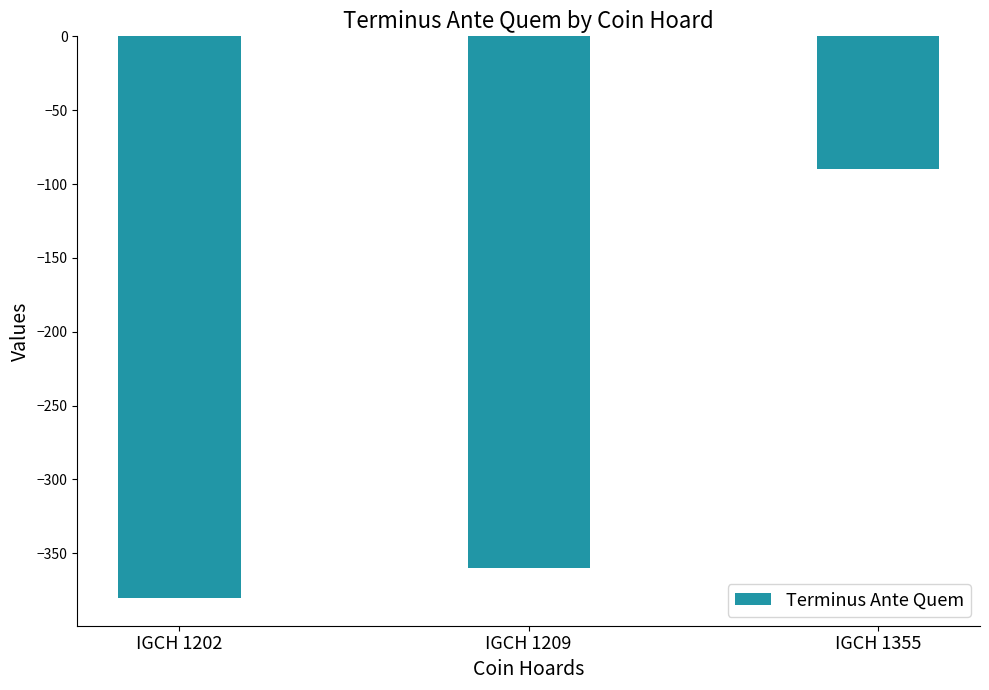

What is the change in value from IGCH 1209 to IGCH 1355?

+270